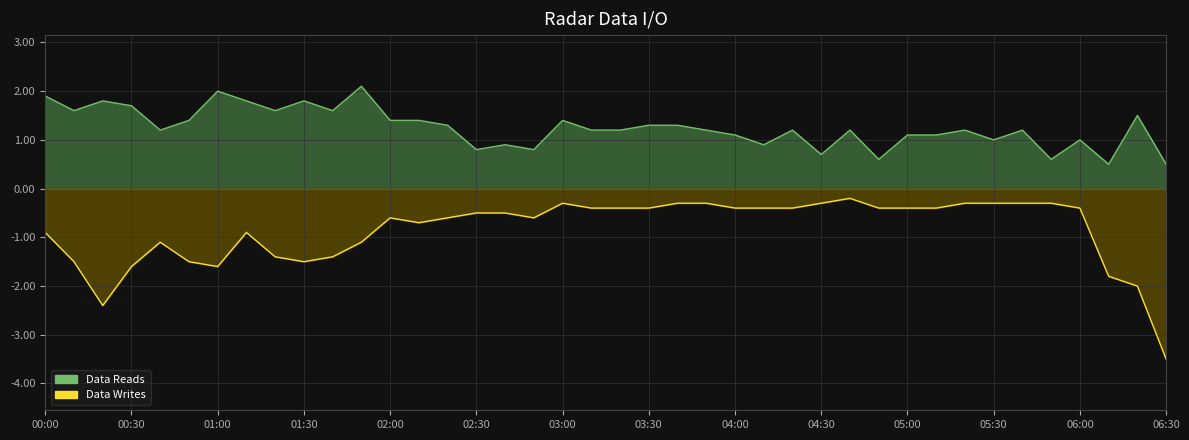

Where is the first local minimum for Data Reads?

2007/07/07 00:10